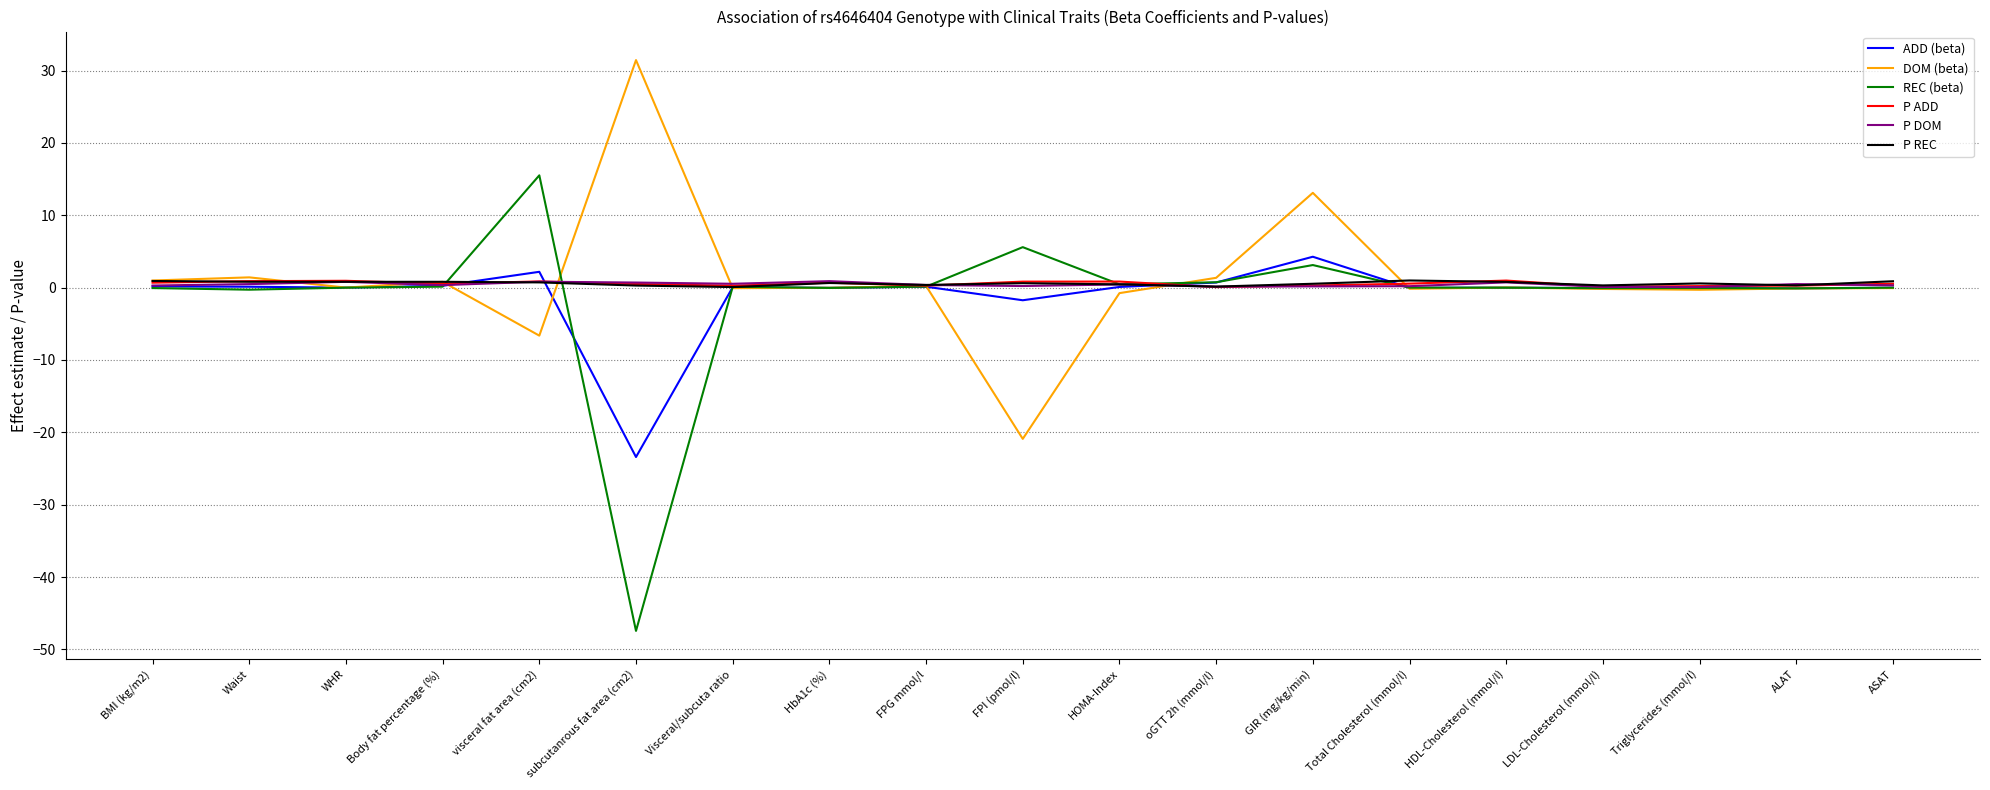

Which category has the lowest value across all series?

subcutanrous fat area (cm2)